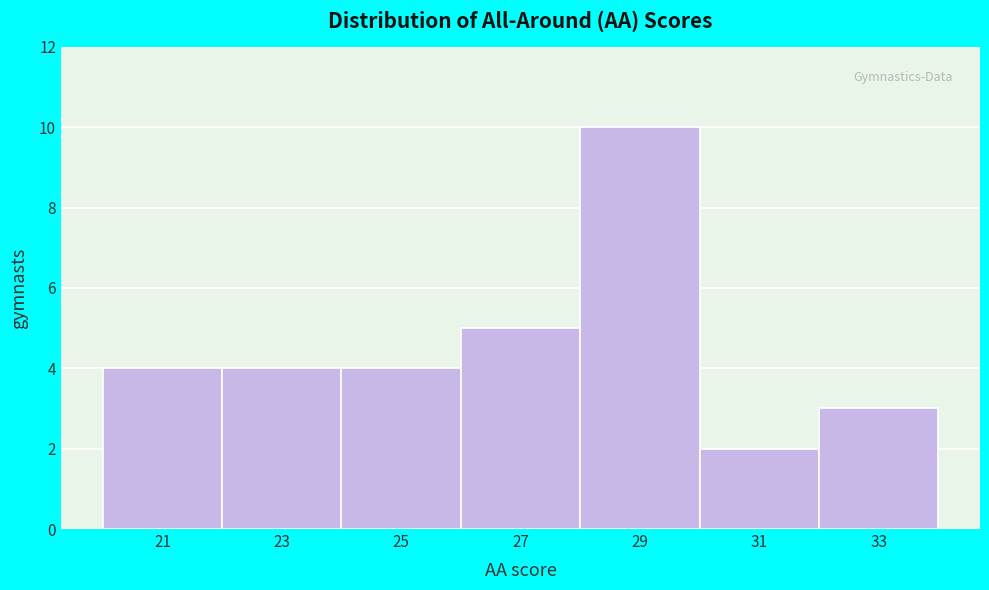

Reading left to right, list every bar in this chart as the range it spans on the x-axis followed by its height. The values are not printed on the chart, so give them approximately, as read against the axis.

20 to 22: 4
22 to 24: 4
24 to 26: 4
26 to 28: 5
28 to 30: 10
30 to 32: 2
32 to 34: 3